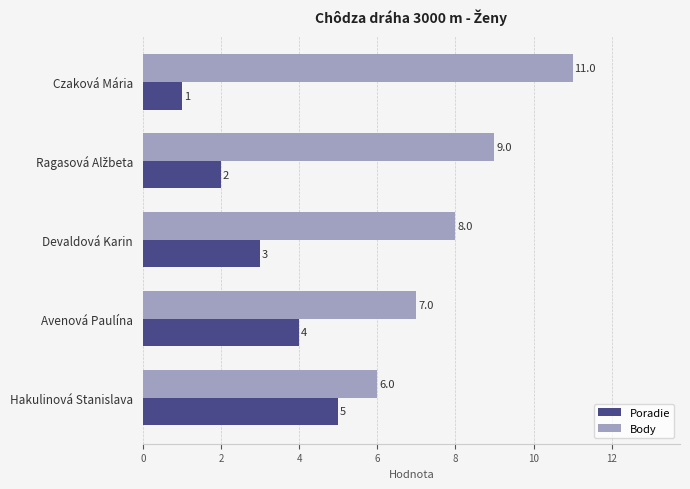

What is the average value of the Body series?

8